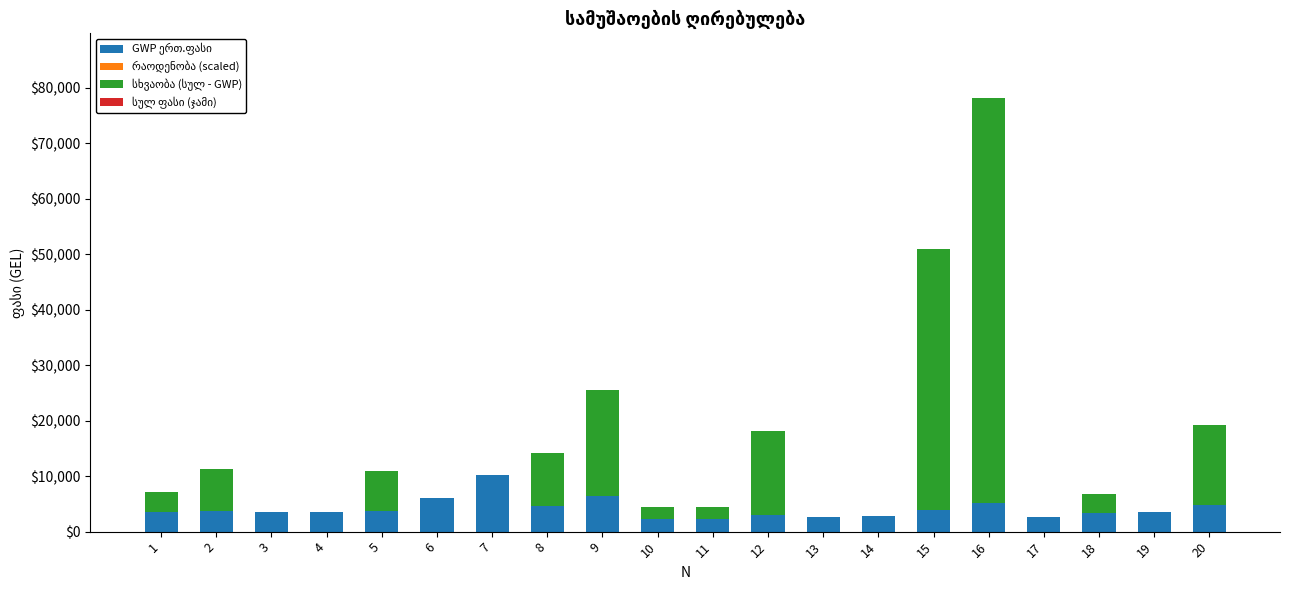

Which series has the largest total across all categories?

სხვაობა (სულ - GWP)